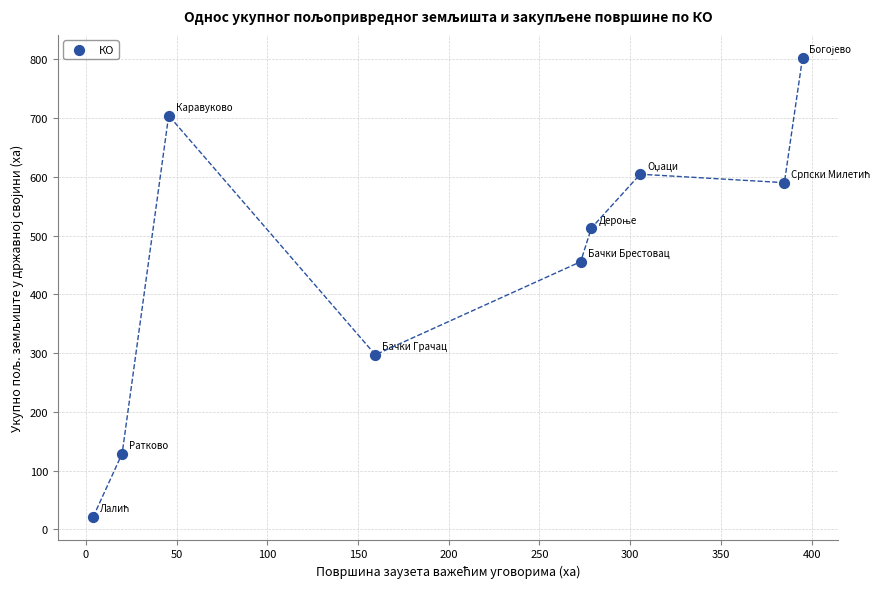

What is the average X value?

207.3